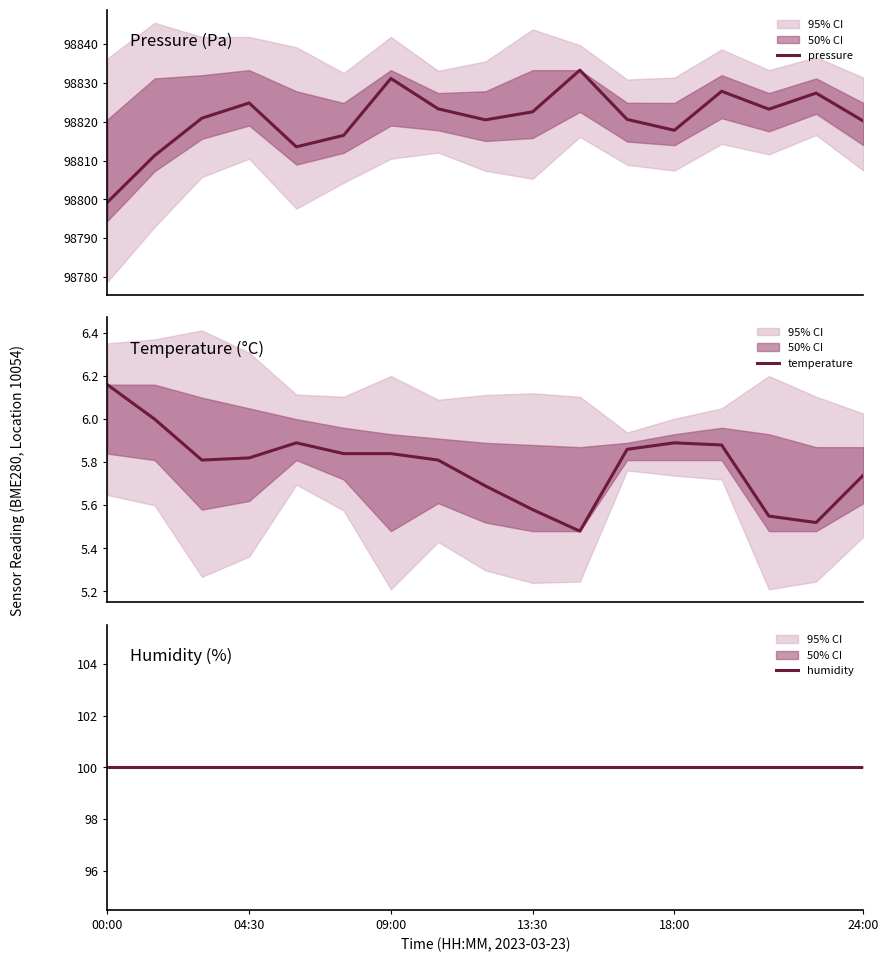

True or false: temperature has more than 0 points higher than both neighbors.

True